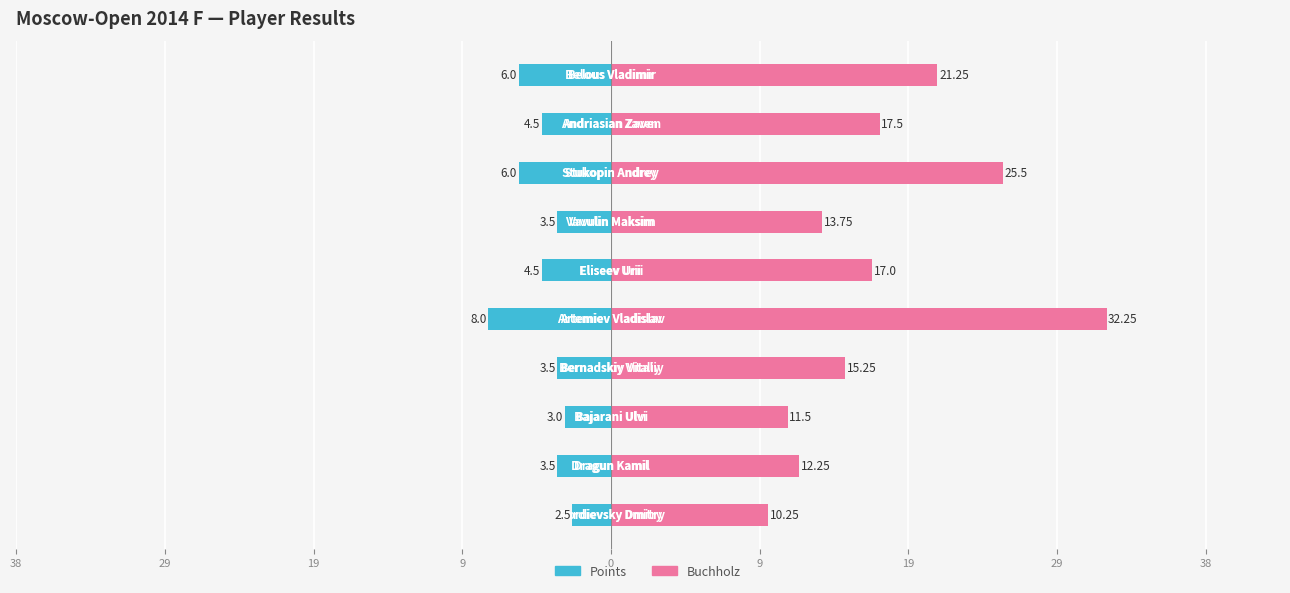

What is the difference between the second highest and minimum values in the Buchholz series?

15.2